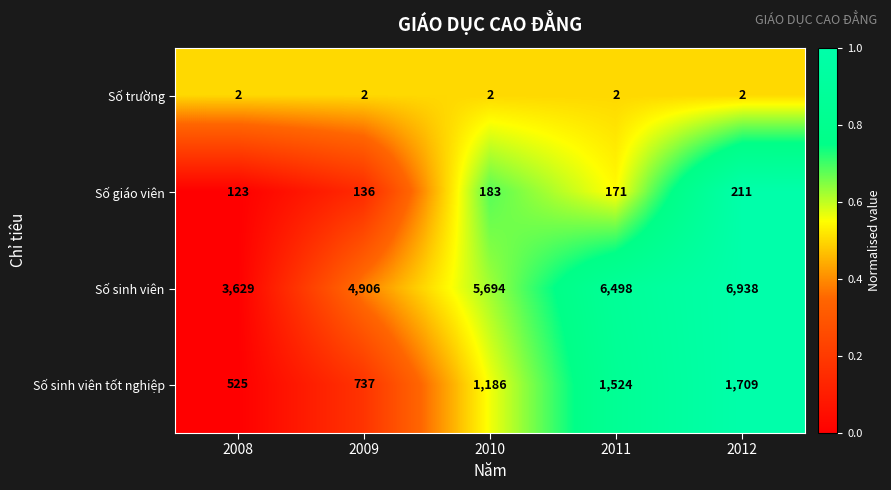

True or false: Số sinh viên tốt nghiệp has a value of 1290 at 2009.

False